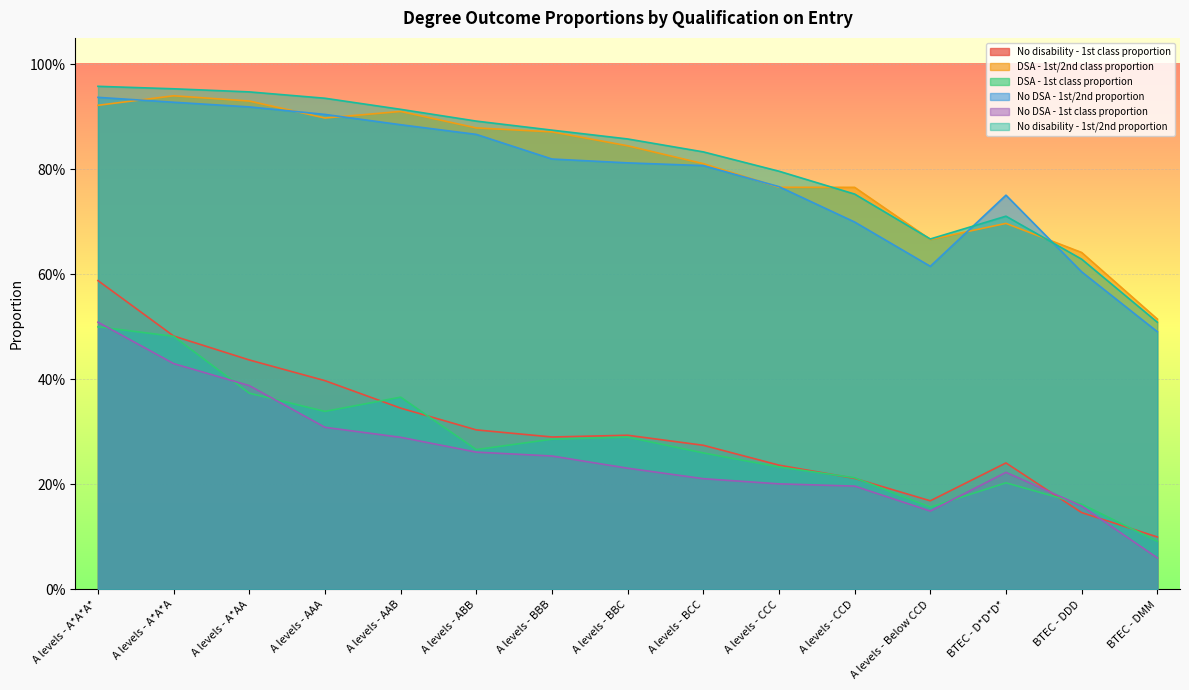

What is the value of the DSA - 1st/2nd class proportion point at the 9th from the left?

0.8